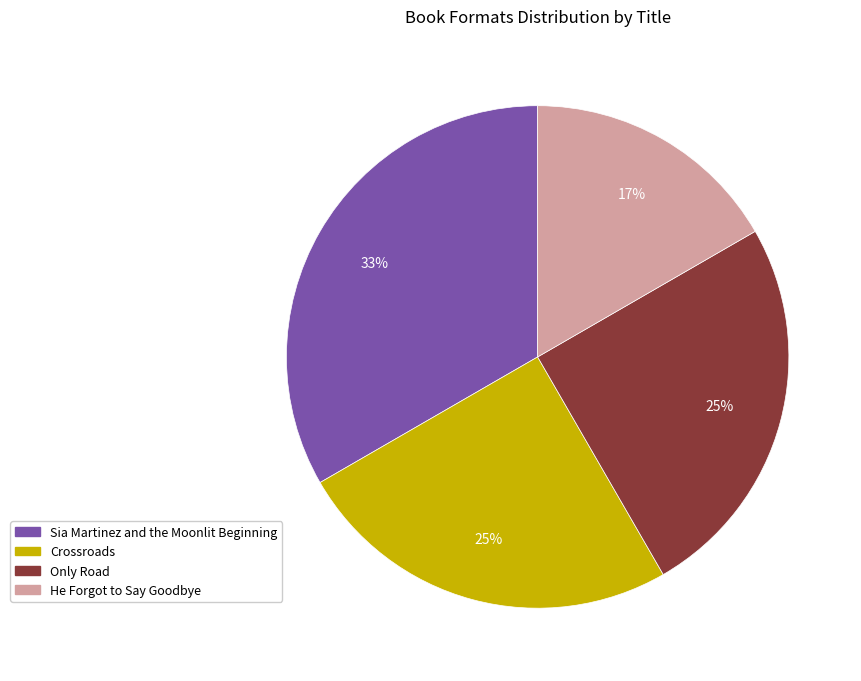

Is the sum of He Forgot to Say Goodbye and Only Road greater than half?

No